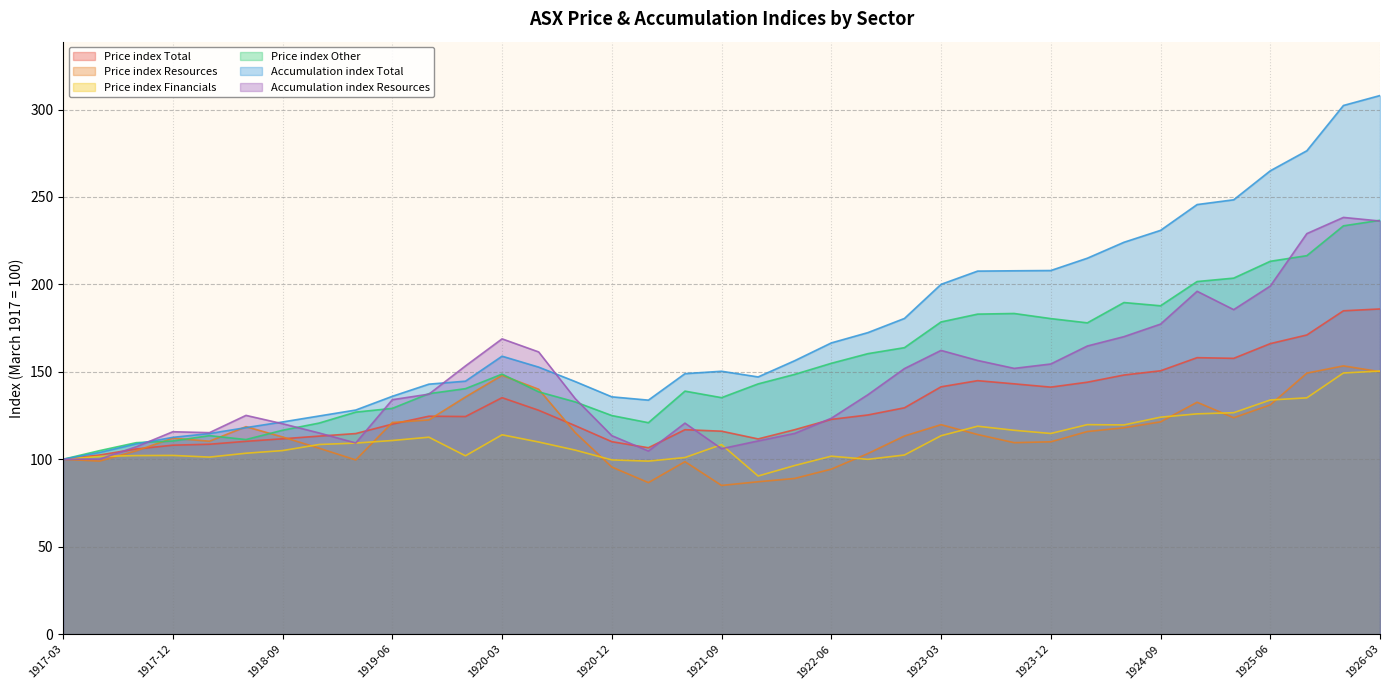

What is the sum of the Price index Total values at 1921-03 and 1919-03?

221.3